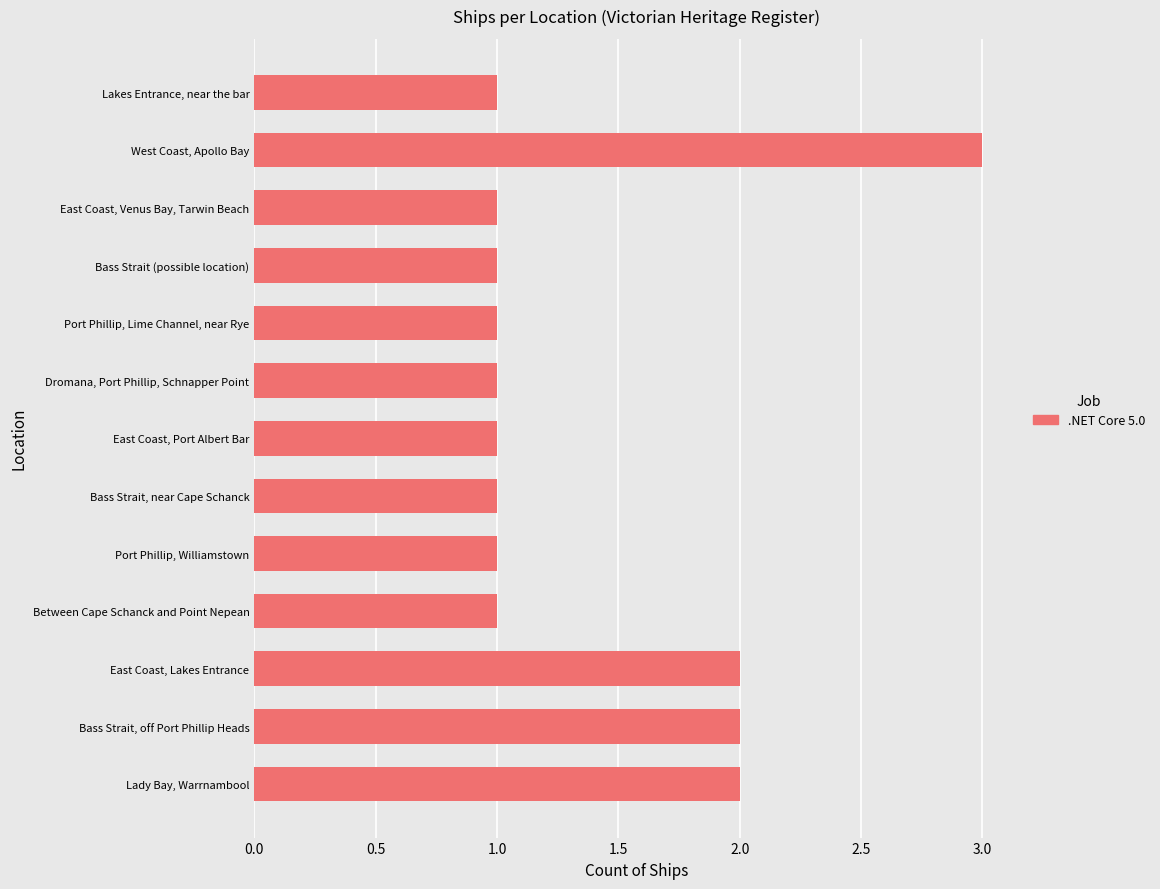

What position from the bottom is Lady Bay, Warrnambool?

1